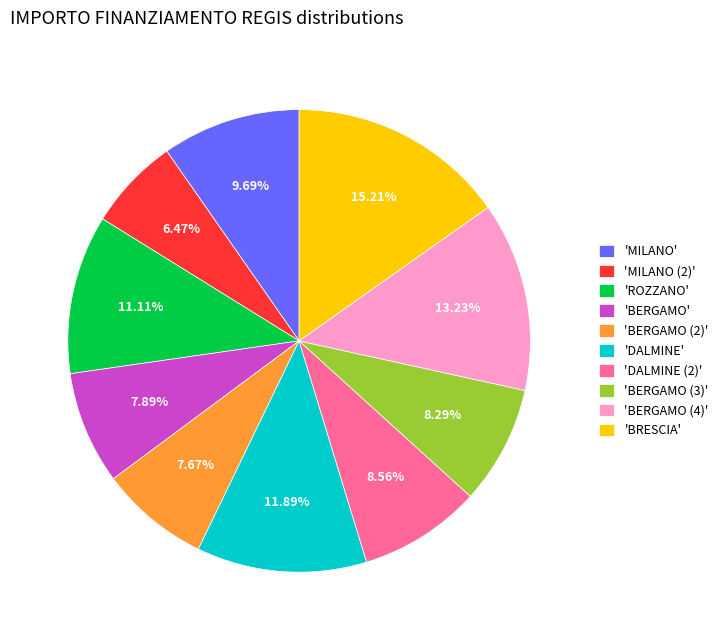

How many slices are in this pie chart?

10